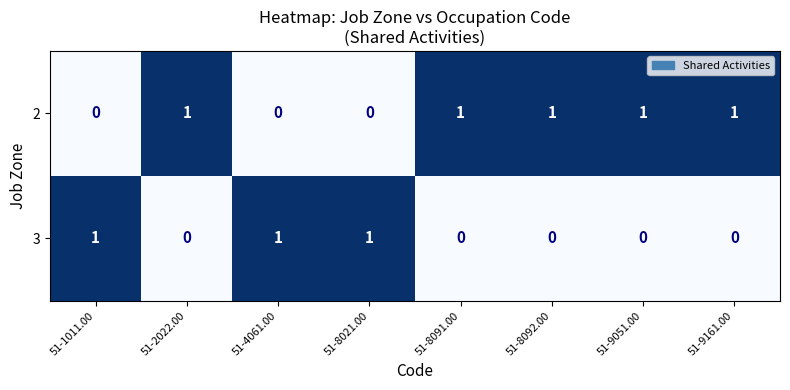

At how many categories does at least one series exceed 0?

8